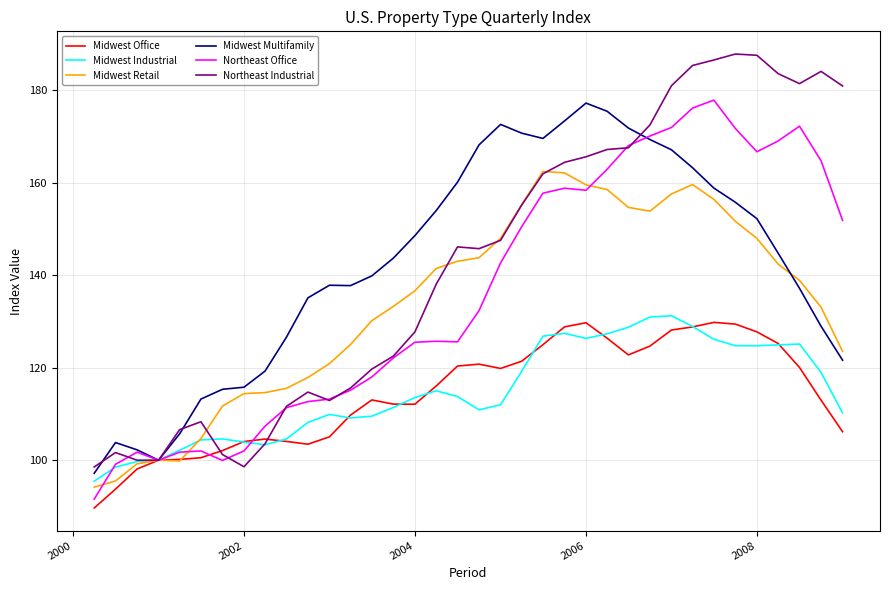

What is the minimum value for Midwest Multifamily?

97.2